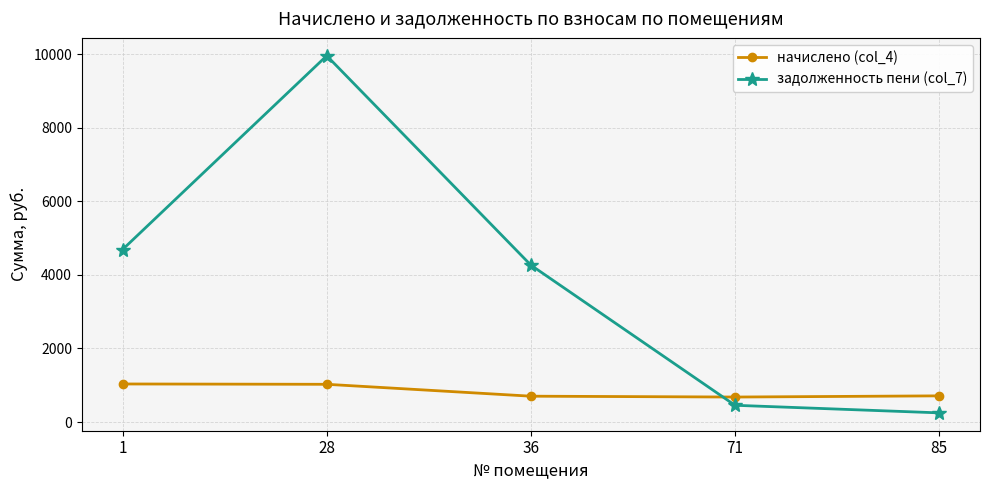

The начислено (col_4) series shows 680.2 at 71. True or false?

True